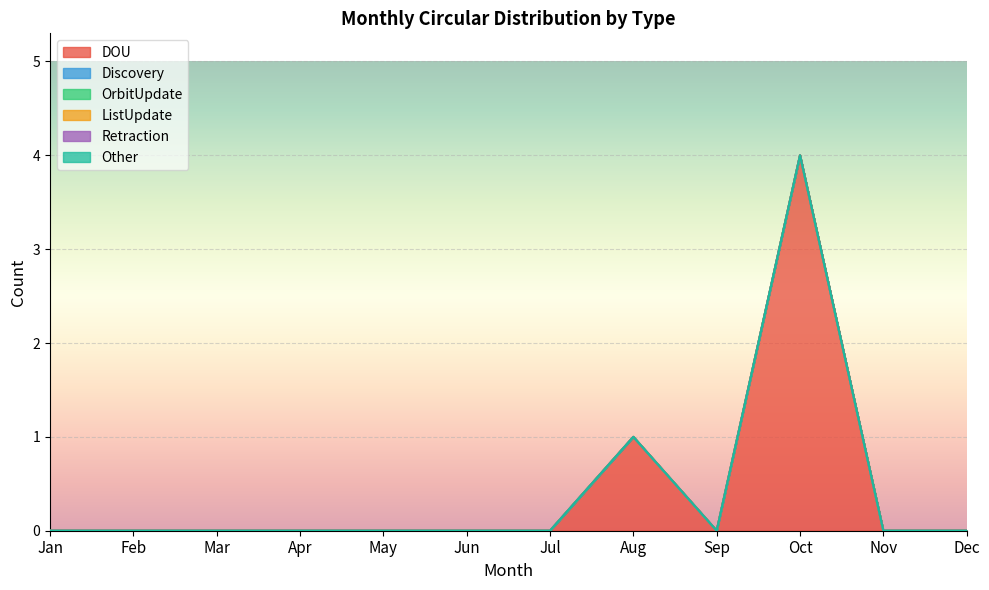

Rank the series by their maximum value, from highest to lowest.

DOU, Discovery, OrbitUpdate, ListUpdate, Retraction, Other